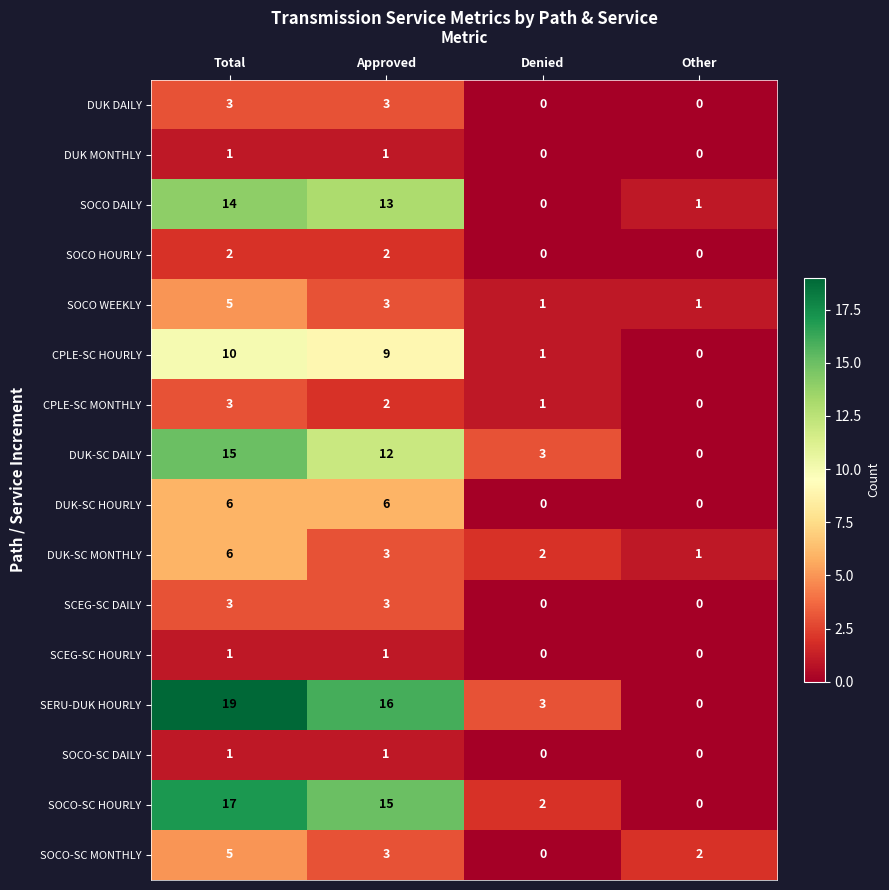

What is the sum of the DUK-SC HOURLY values at Other and Approved?

6